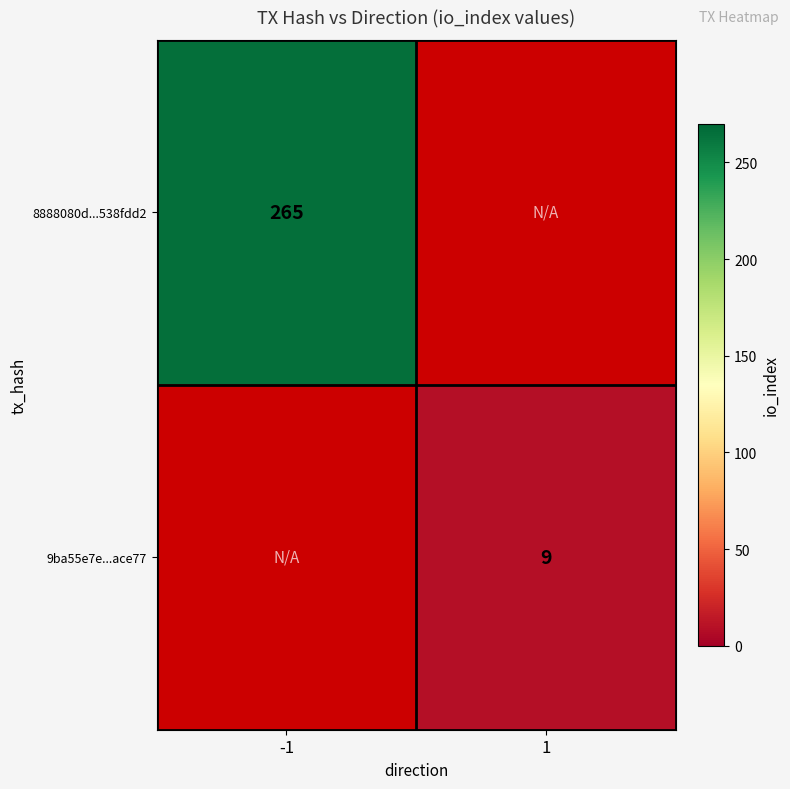

The 8888080d...538fdd2 series shows 265 at -1. True or false?

True